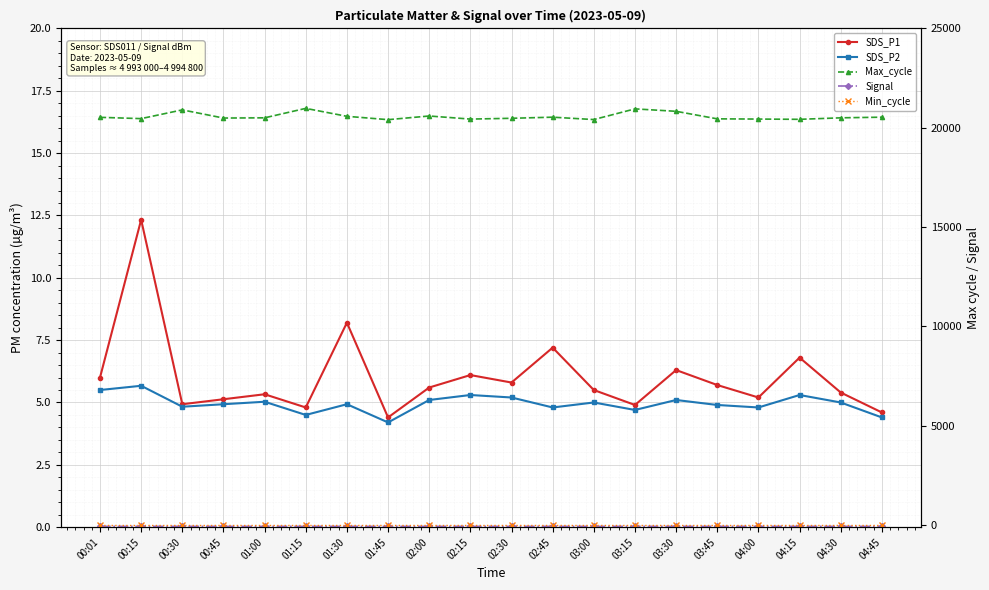

How many interior local valleys does the Signal series have?

6